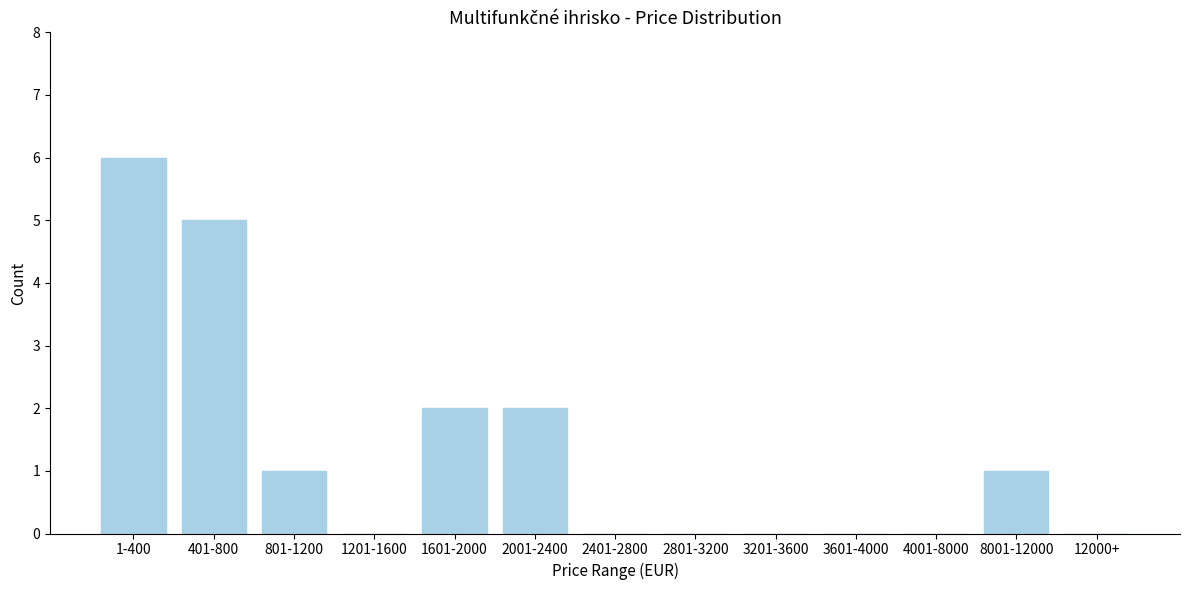

Reading left to right, what are all the values shown in this chart?

1-400=6	401-800=5	801-1200=1	1201-1600=0	1601-2000=2	2001-2400=2	2401-2800=0	2801-3200=0	3201-3600=0	3601-4000=0	4001-8000=0	8001-12000=1	12000+=0